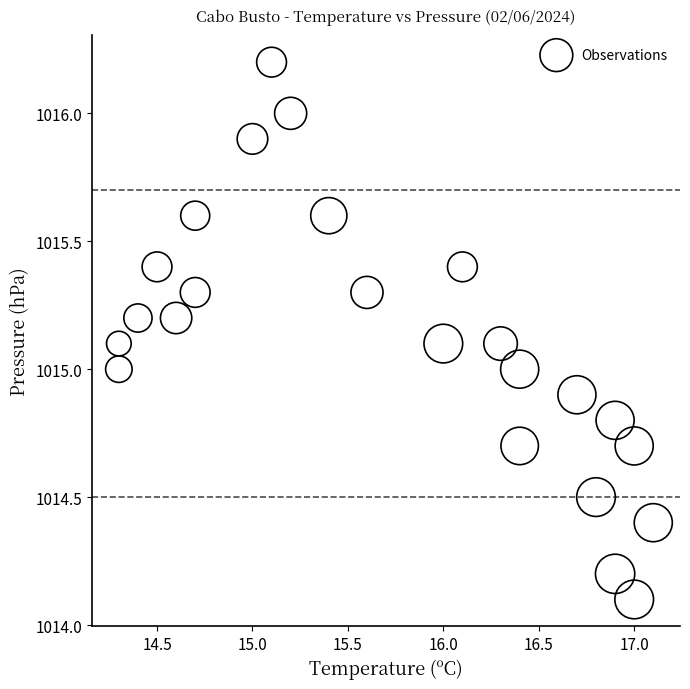

What is the range of Y values (max minus min)?

2.1